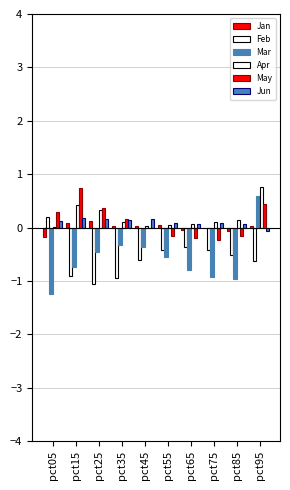

How many groups of bars are there?

10